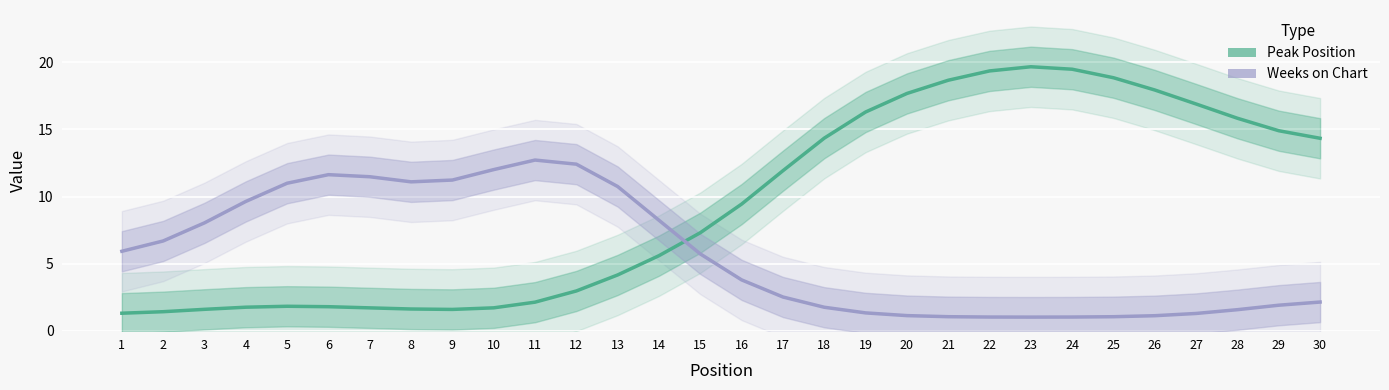

How many interior local peaks does the Peak Position series have?

2